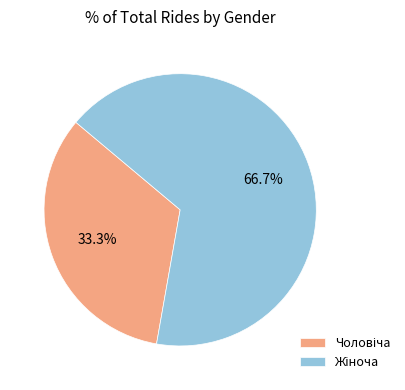

Is there any slice that represents more than half of the pie?

Yes